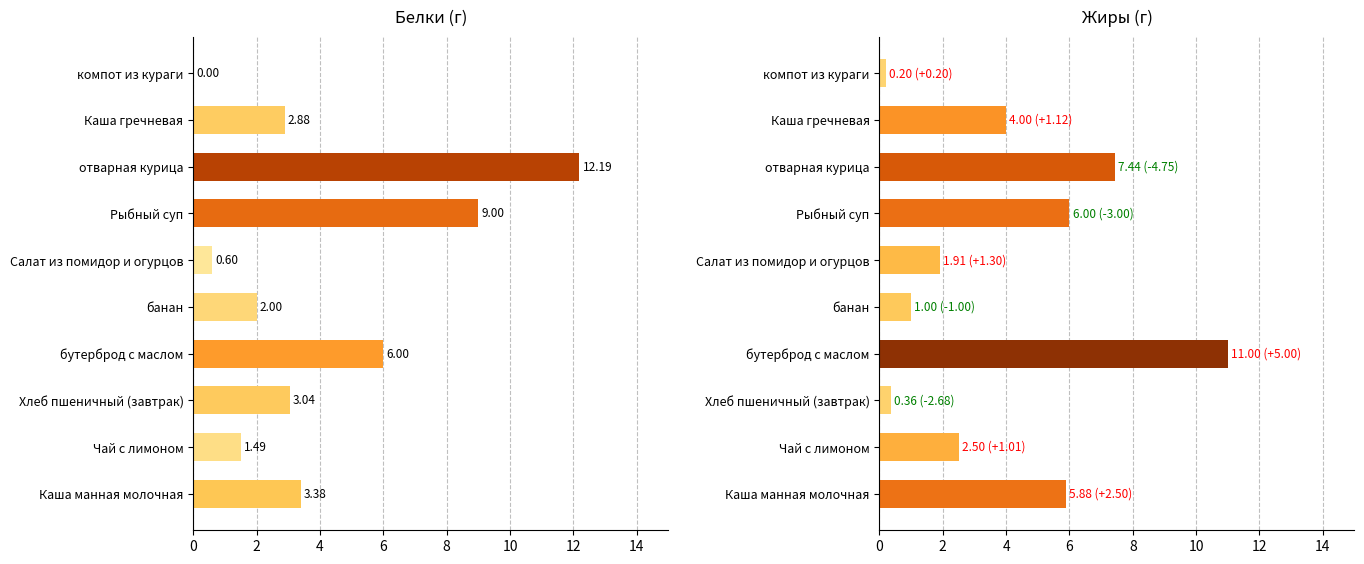

The value of Белки at Салат из помидор и огурцов is 0.8. True or false?

False